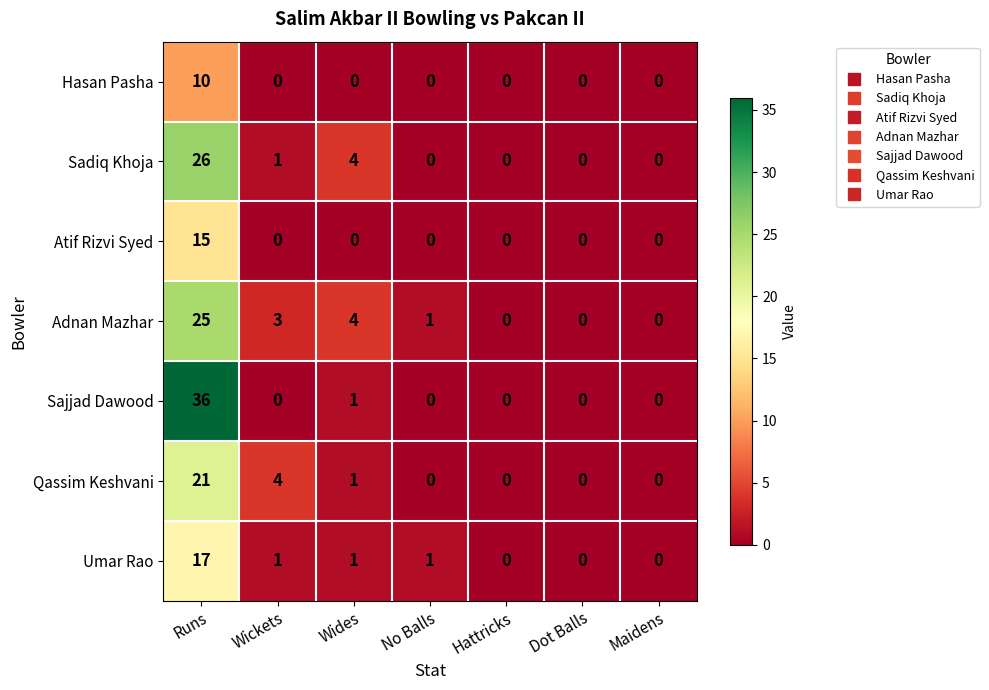

Is the value of Qassim Keshvani at Hattricks greater than the value of Umar Rao at No Balls?

No